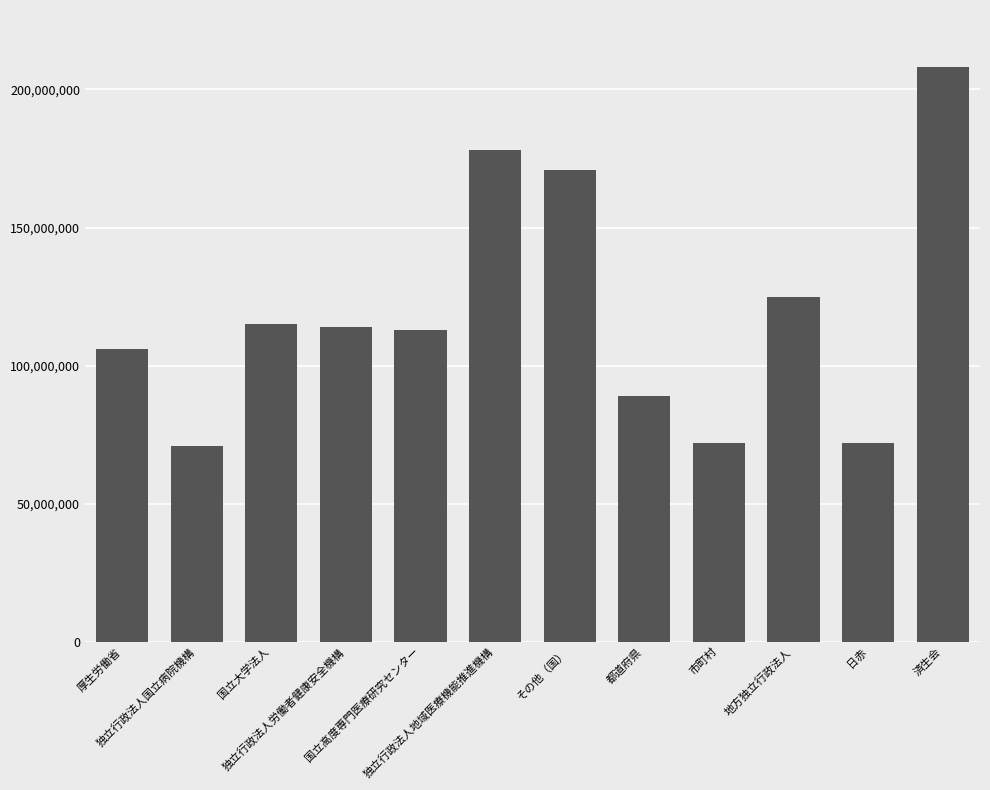

What is the label of the 4th bar from the left?

独立行政法人労働者健康安全機構